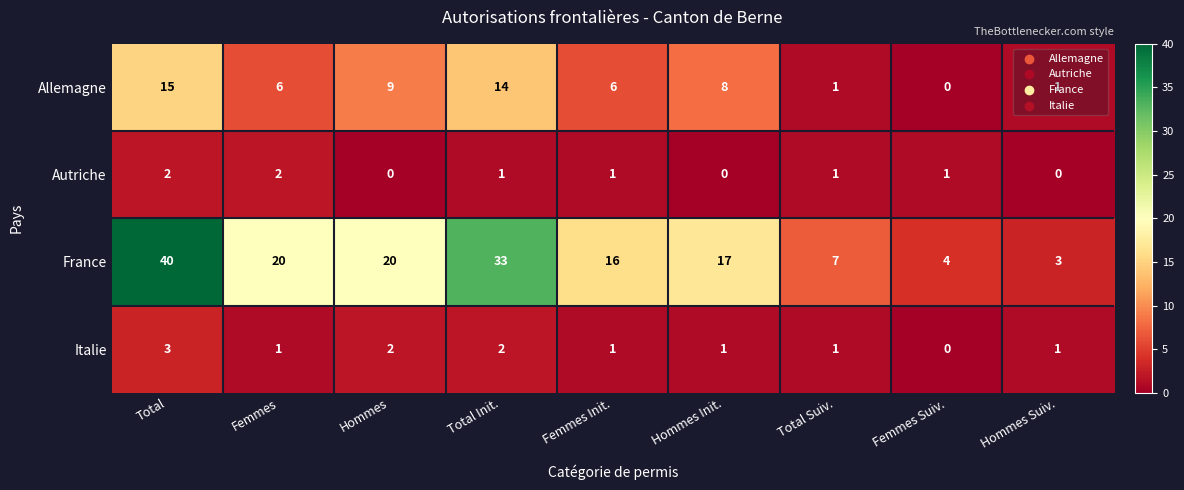

Which series has the largest range (max minus min)?

France